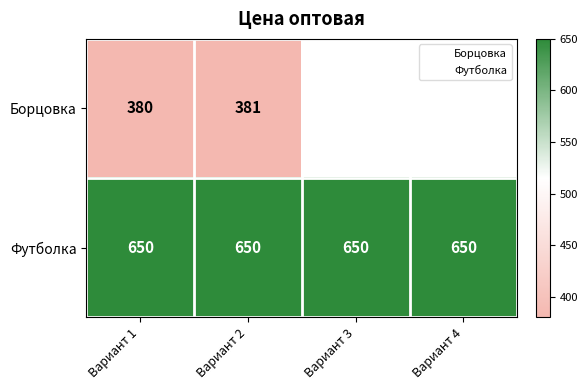

At Вариант 2, list the series in order from largest to smallest.

Футболка, Борцовка